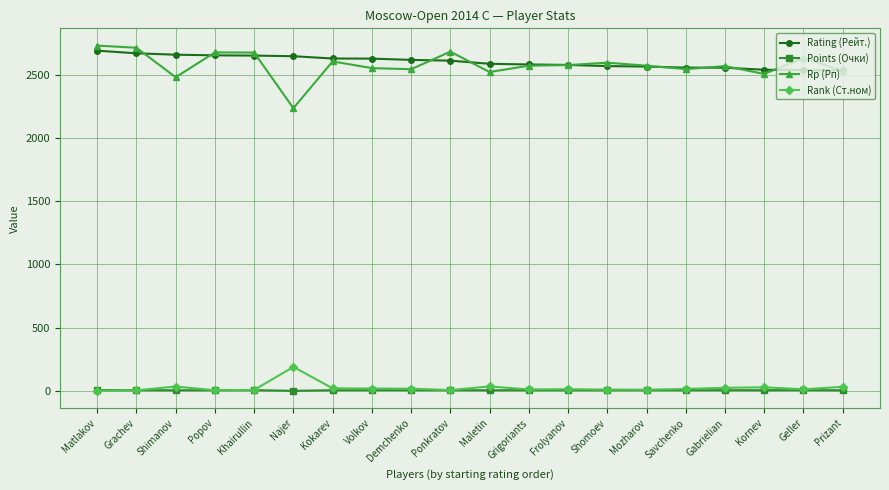

Is the value of Rank (Ст.ном) at Gabrielian greater than the value of Rating (Рейт.) at Shimanov?

No